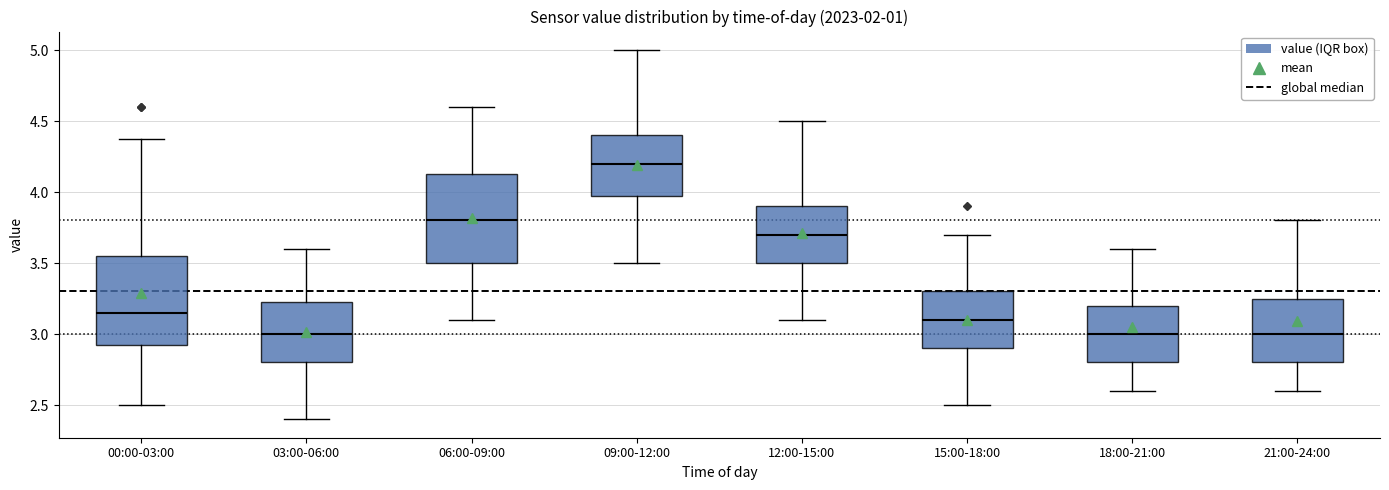

Where does the lower whisker of the box for 15:00-18:00 end on the y-axis? The values are not printed on the chart, so give them approximately, as read against the axis.

2.50